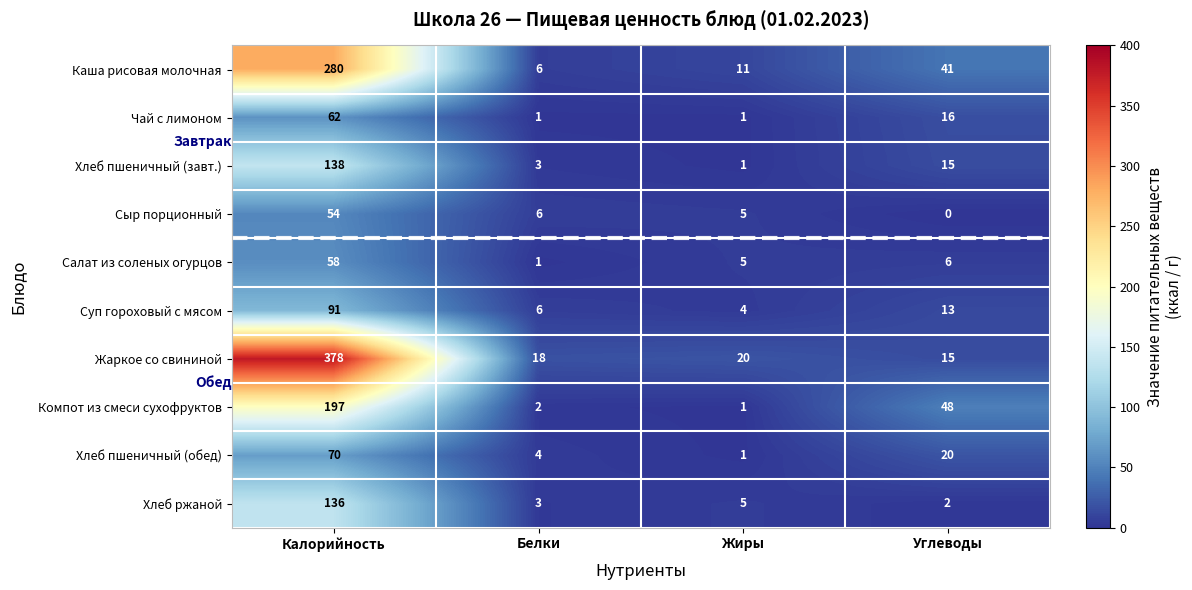

List the labels in order of Суп гороховый с мясом value, largest first.

Калорийность, Углеводы, Белки, Жиры